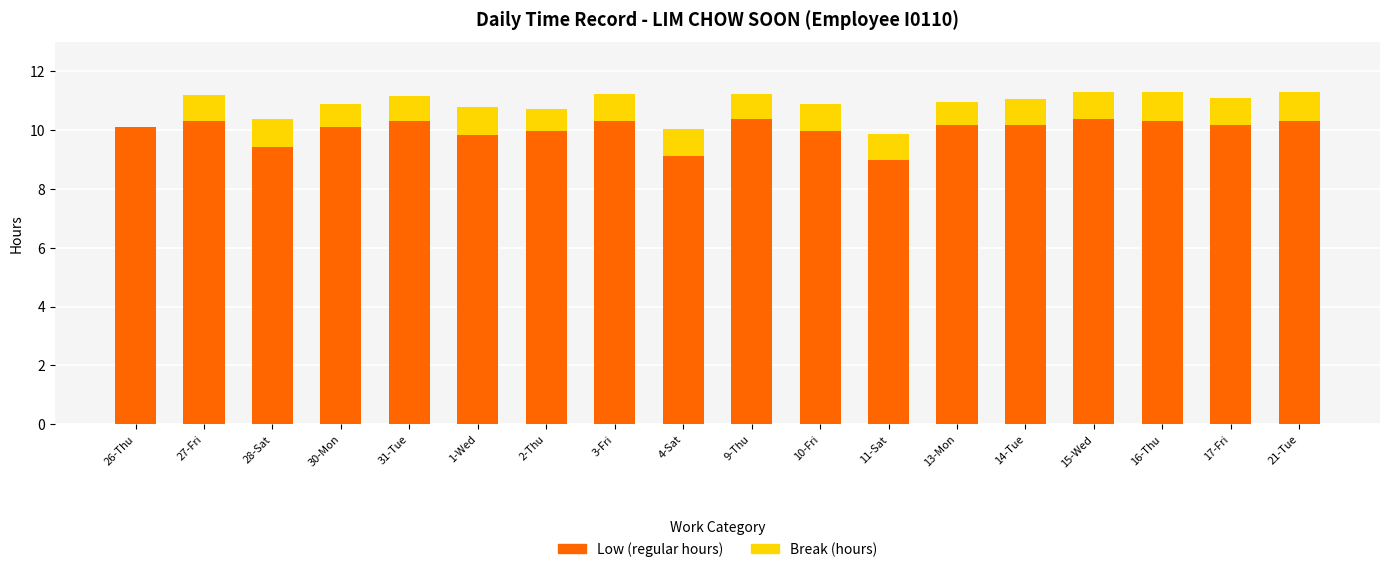

What is the sum of the Low (regular hours) values at 21-Tue and 28-Sat?

19.8